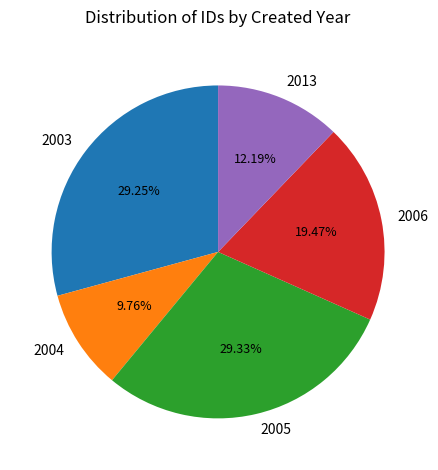

Count the number of slices in the pie.

5